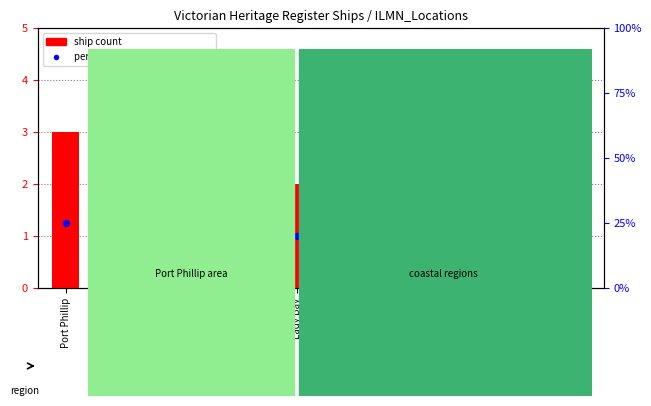

At how many categories does at least one series exceed 27?

5